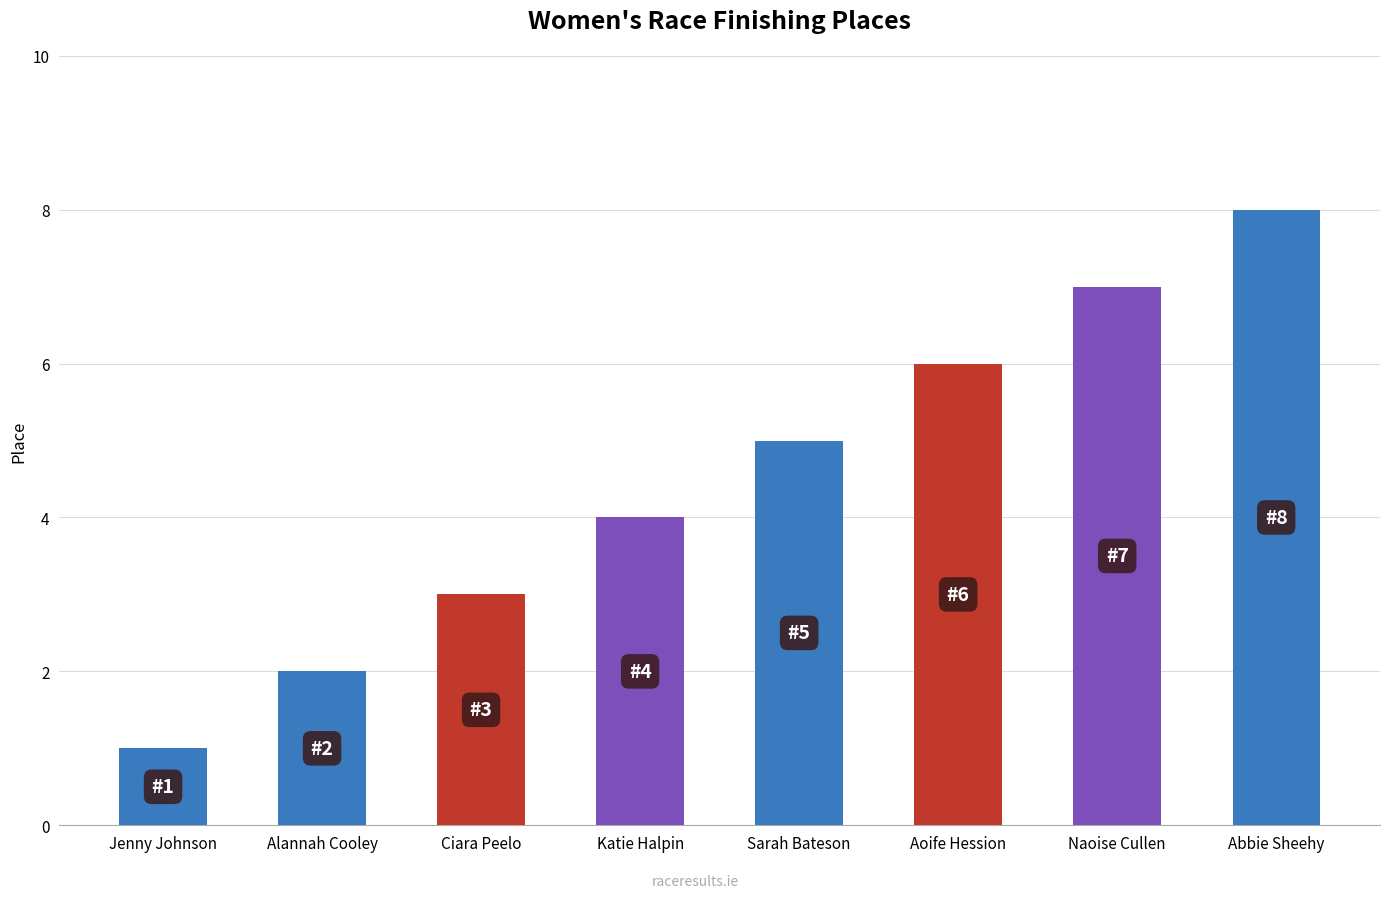

Reading left to right, list all the values displayed in this chart.

1	2	3	4	5	6	7	8